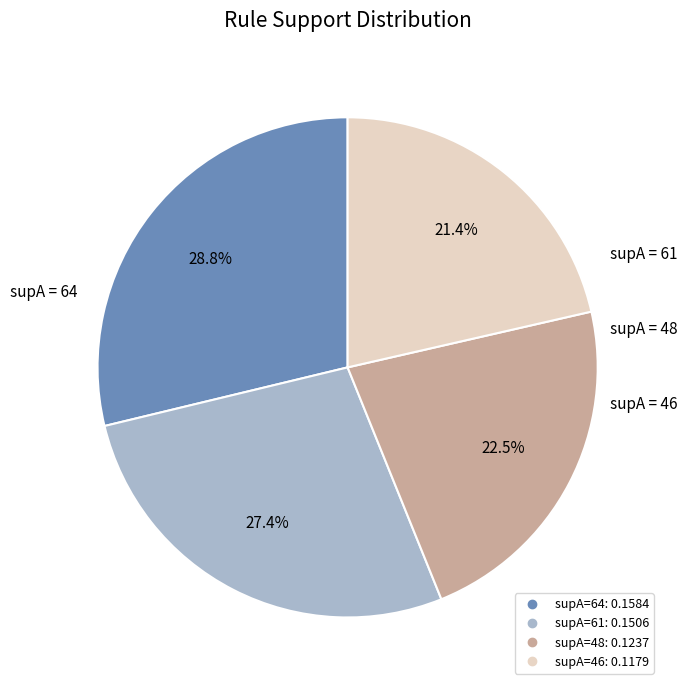

Does any single category account for the majority?

No